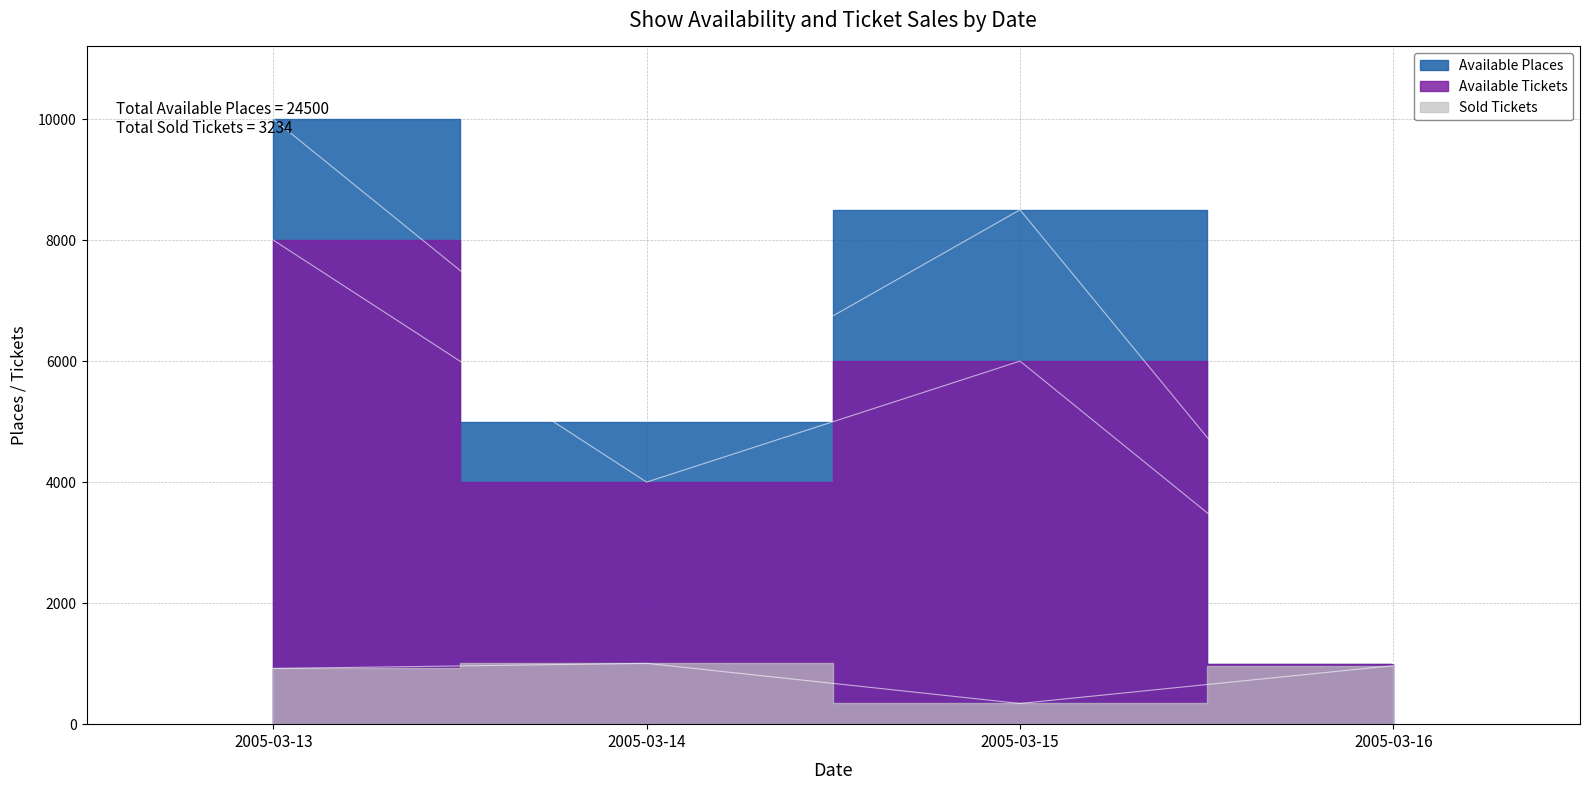

What is the approximate value of Available Tickets at 2005-03-14, to the nearest 50?

4000